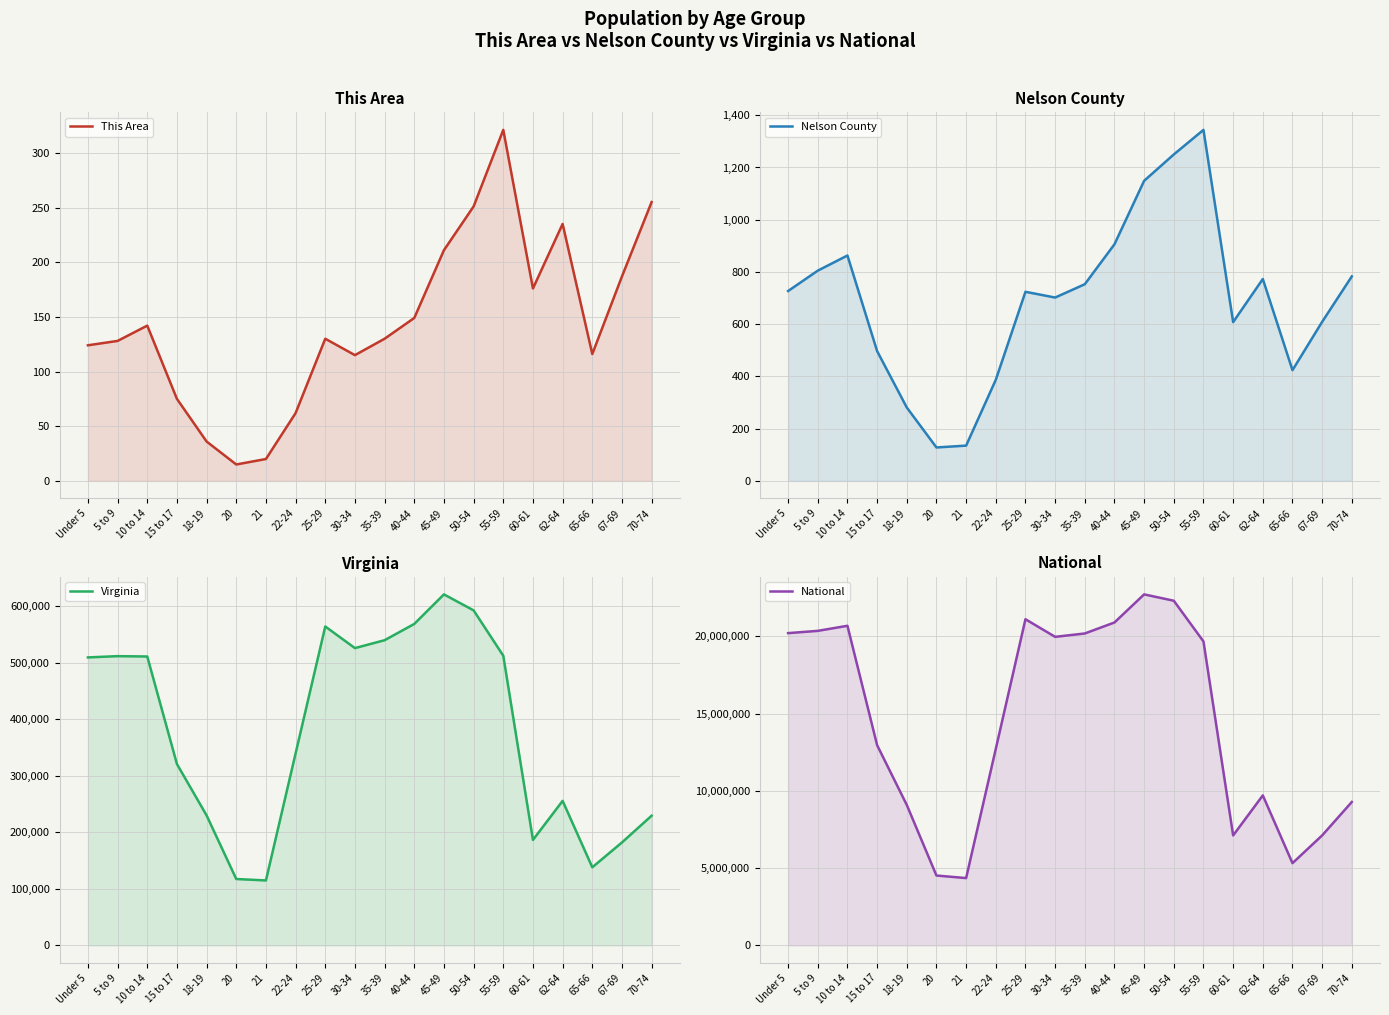

How many categories are shown in the chart?

20